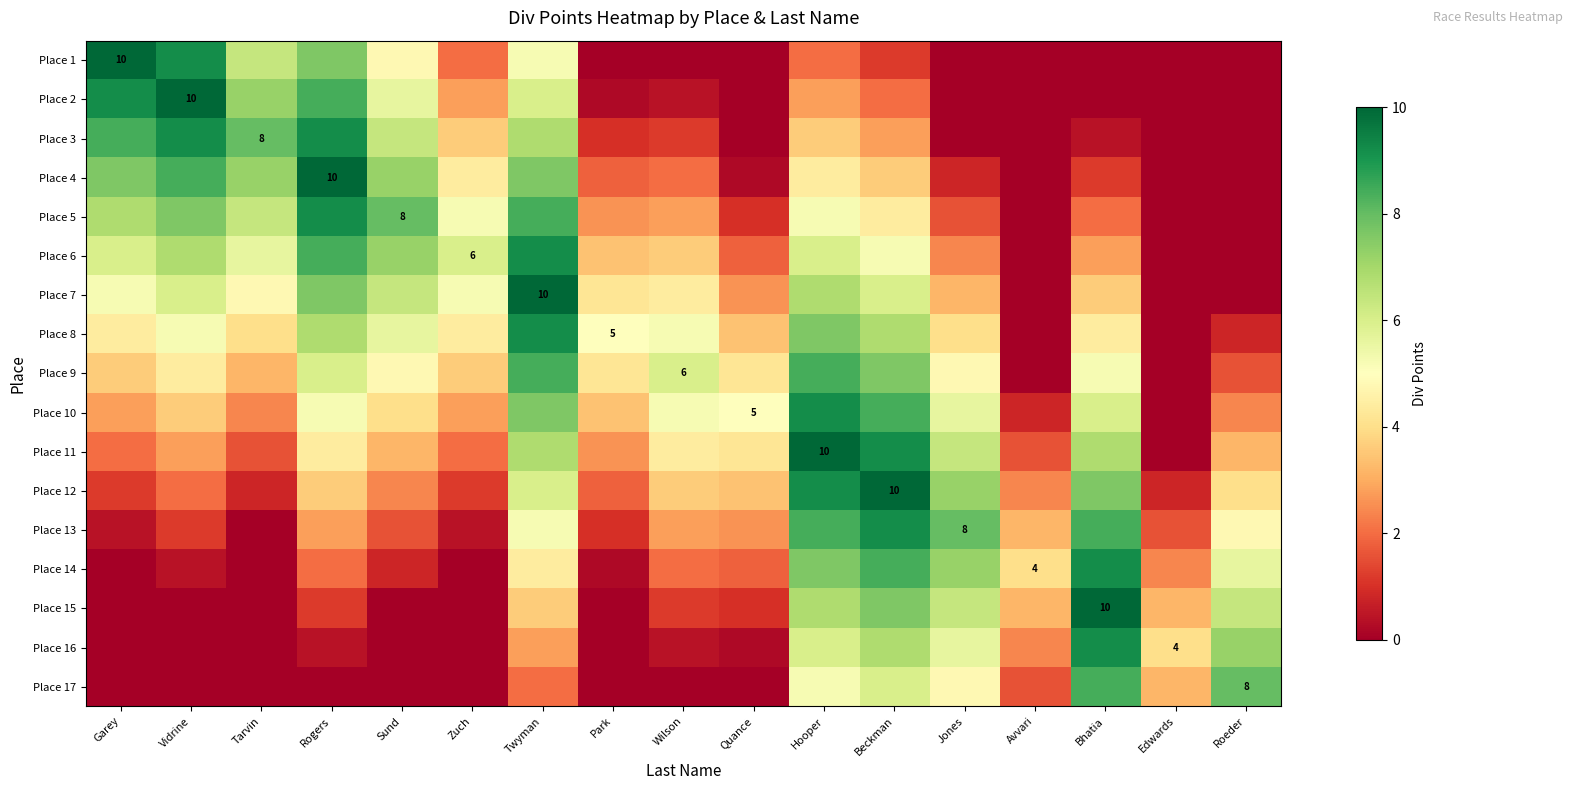

What is the total value across all series at Wilson?

45.2